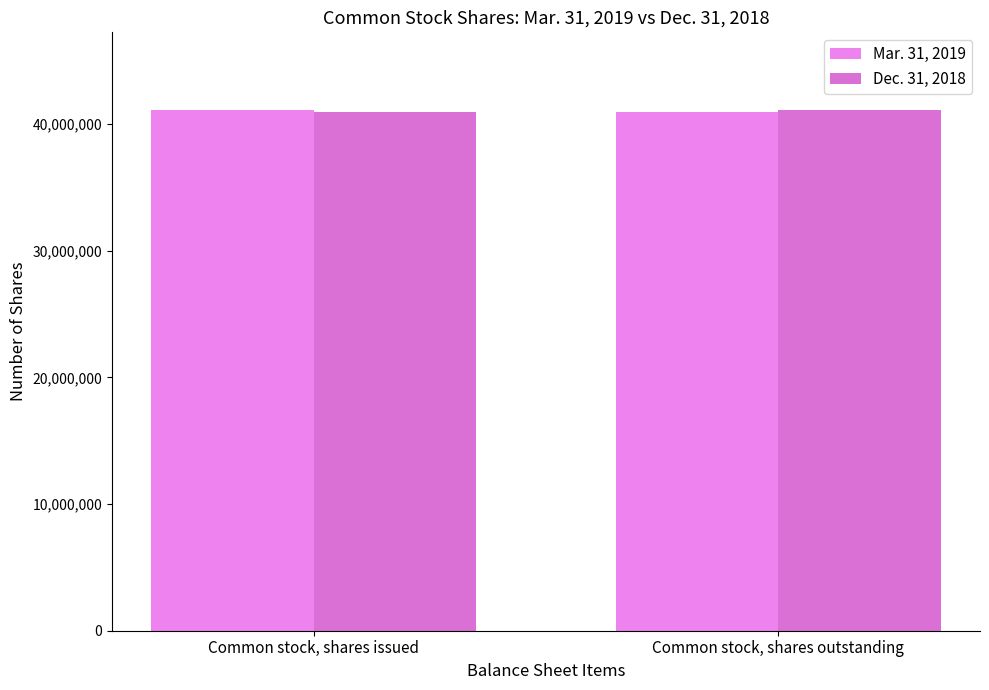

What position from the right is Common stock, shares outstanding?

1